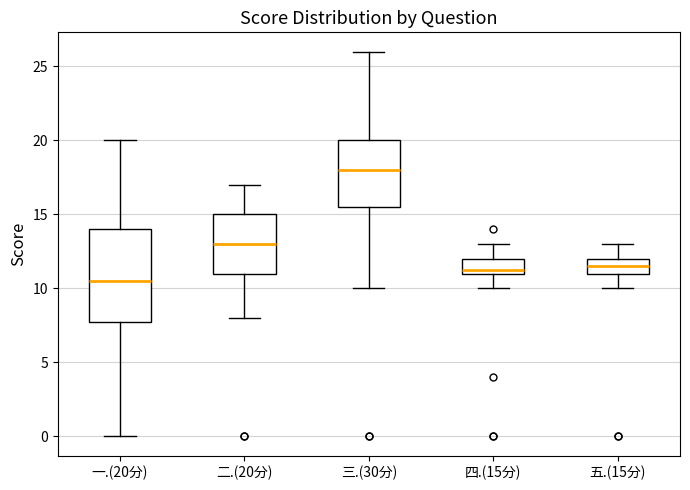

Reading left to right, read every box against the y-axis: the position of its median line, the range the box covers, and the ends of its whiskers. The values are not printed on the chart, so give them approximately, as read against the axis.

一.(20分): median 10.5, box 8.0 to 14.0, whiskers 0.0 to 20.0
二.(20分): median 13.0, box 11.0 to 15.0, whiskers 8.0 to 17.0
三.(30分): median 18.0, box 15.5 to 20.0, whiskers 10.0 to 26.0
四.(15分): median 11.5, box 11.0 to 12.0, whiskers 10.0 to 13.0
五.(15分): median 11.5, box 11.0 to 12.0, whiskers 10.0 to 13.0